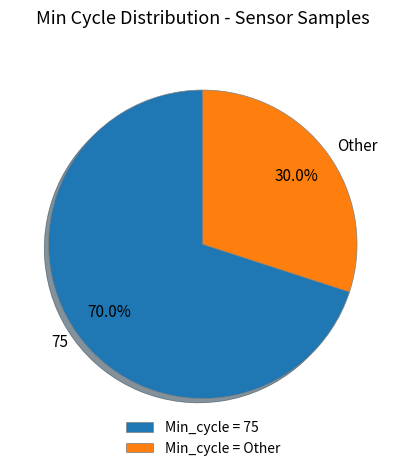

Which has a higher value, 75 or Other?

75